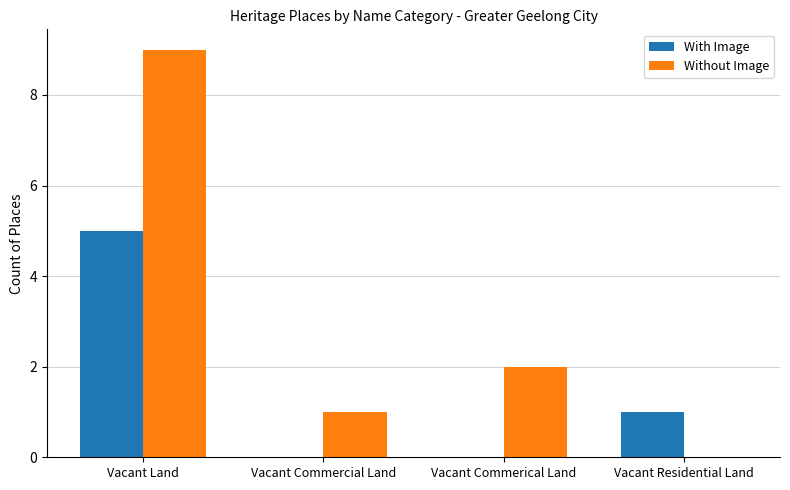

The Without Image series shows 3 at Vacant Commerical Land. True or false?

False